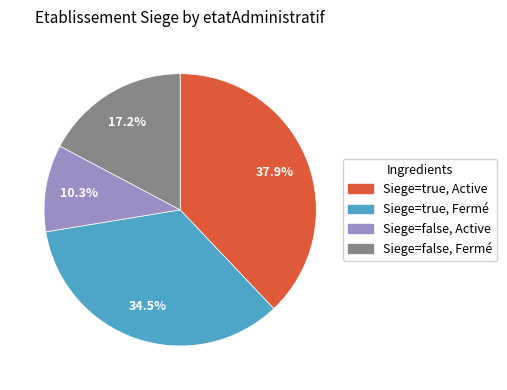

Rank the categories by value from lowest to highest.

Siege=false, Active, Siege=false, Fermé, Siege=true, Fermé, Siege=true, Active